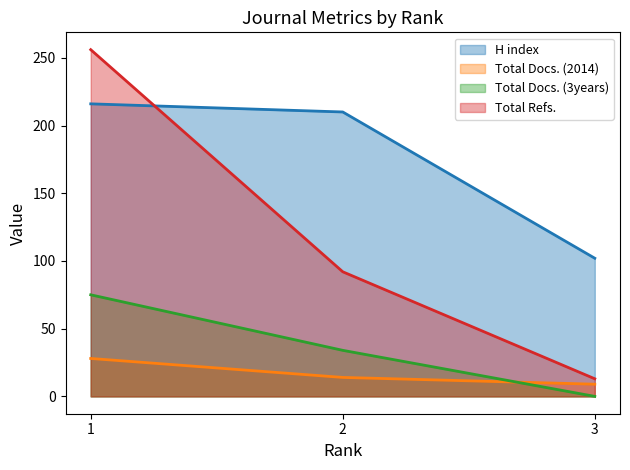

The Total Docs. (3years) series shows 47 at 2. True or false?

False